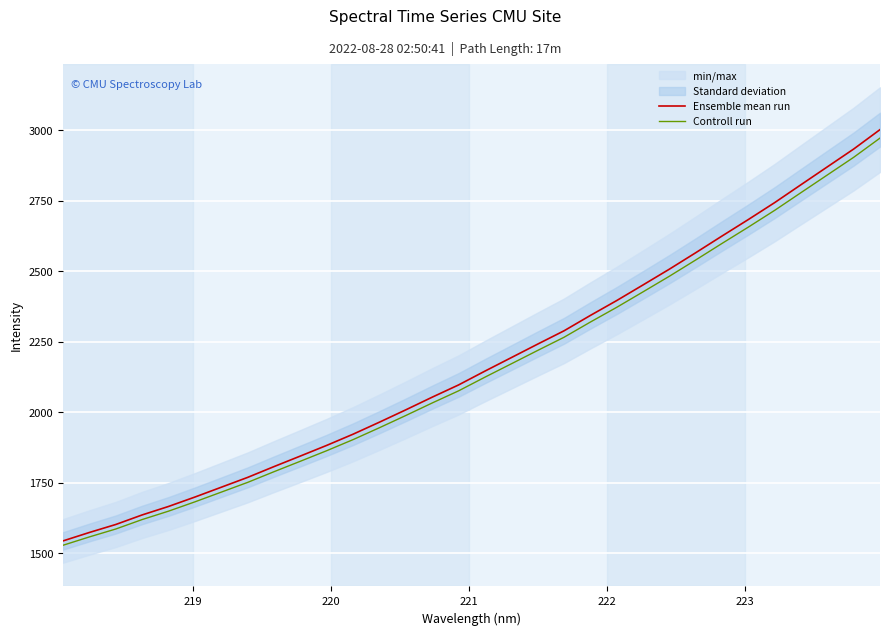

What is the lowest value of the Ensemble mean run series?

1544.4